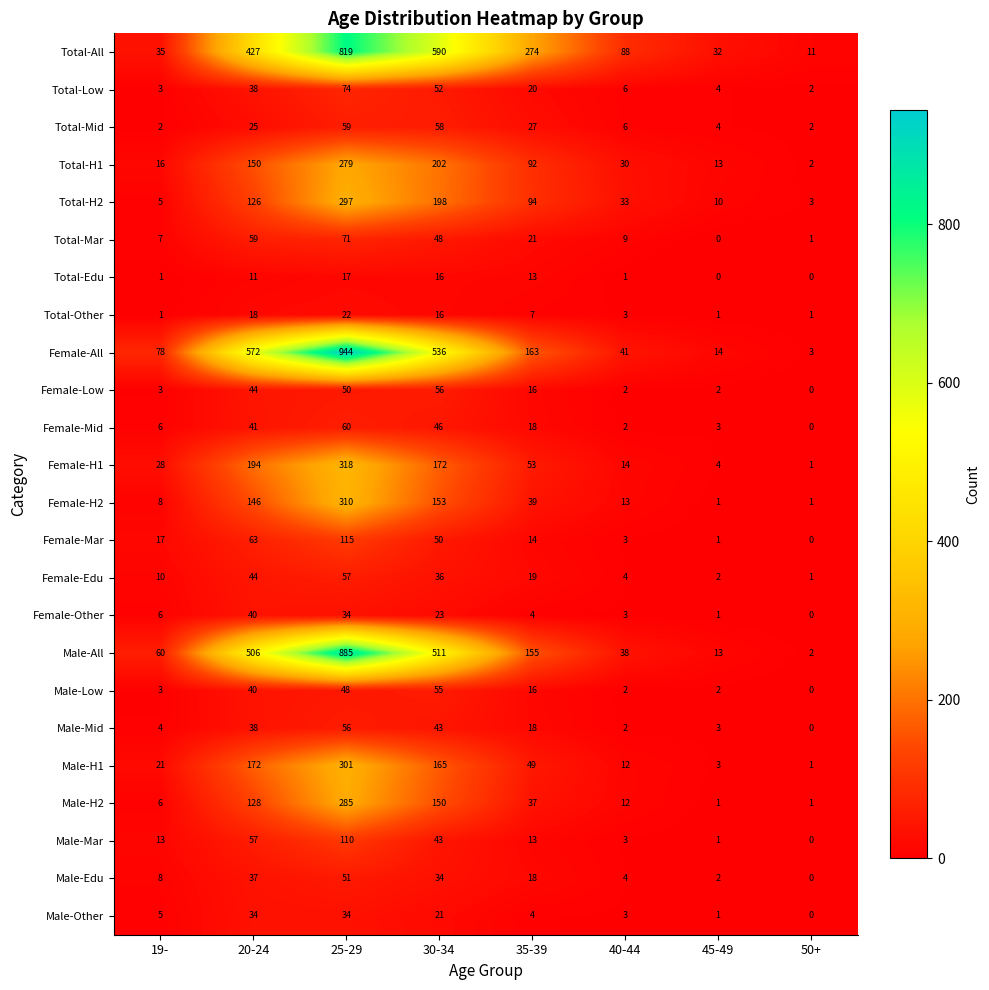

Which series has the widest spread of values?

Female-All